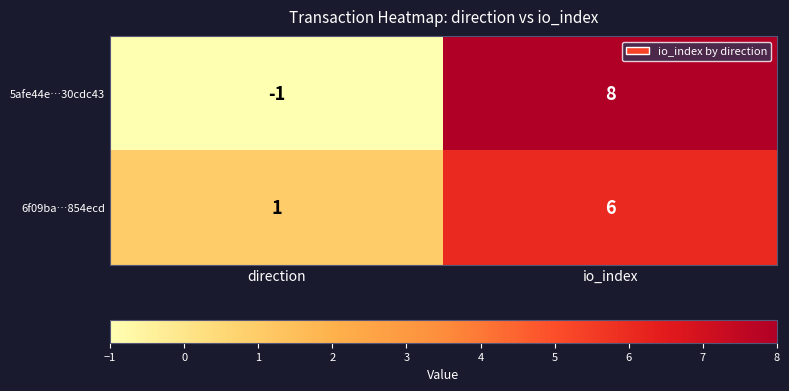

Where is 6f09ba…854ecd nearest to the value 3?

direction